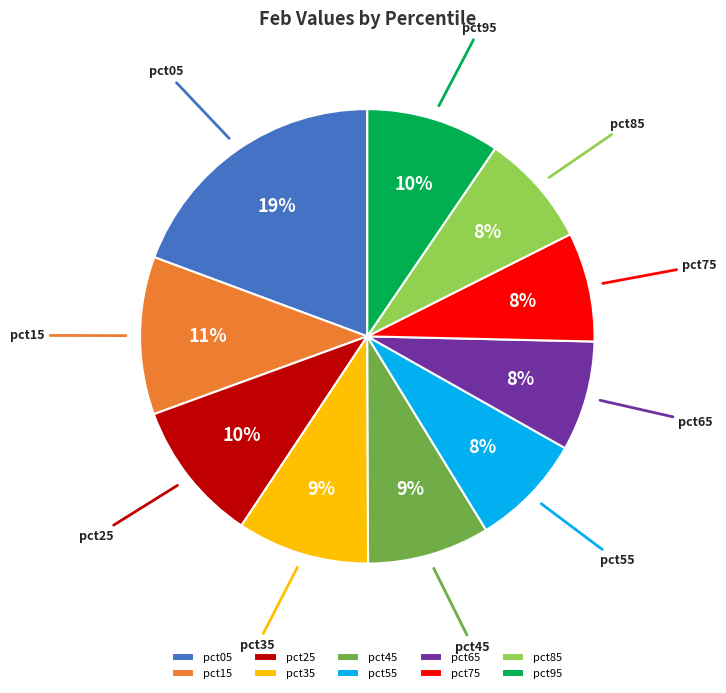

To the nearest percent, what portion does pct35 represent?

9%